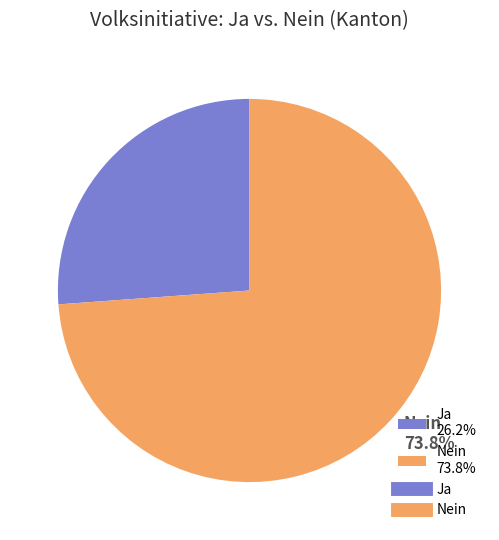

To the nearest percent, what is the combined percentage of Ja and Nein?

100%